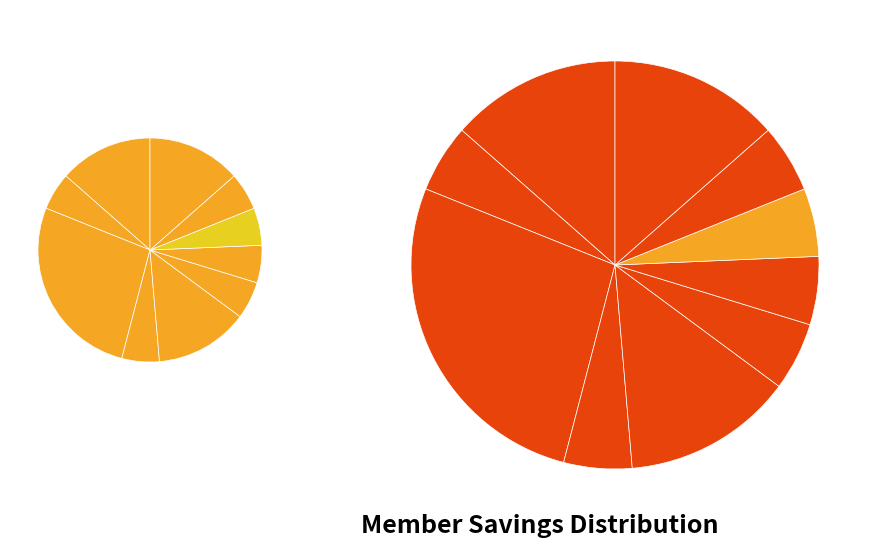

How many segments does this pie chart have?

10